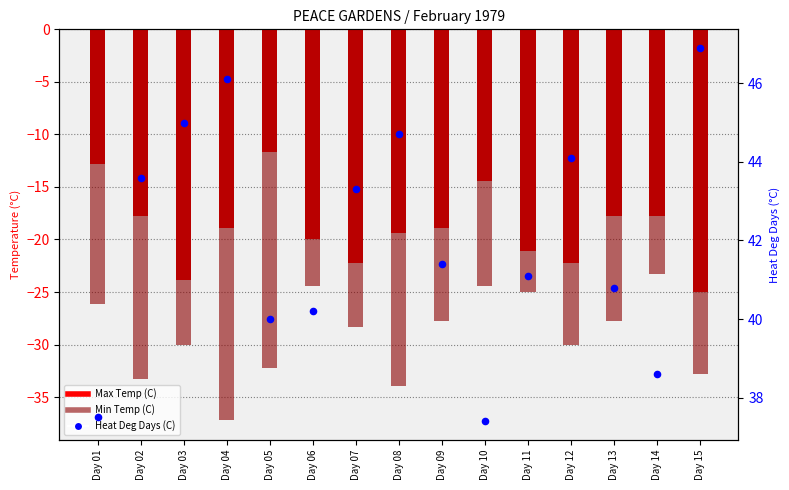

At how many categories does at least one series exceed 40?

11